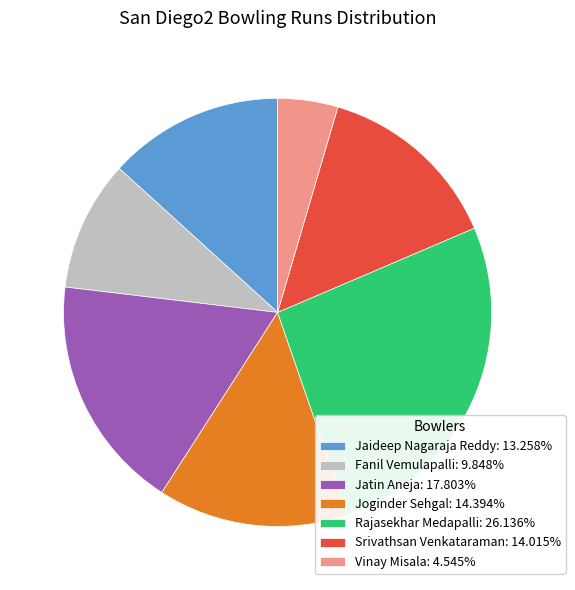

Combined, do Rajasekhar Medapalli and Srivathsan Venkataraman account for over 50%?

No